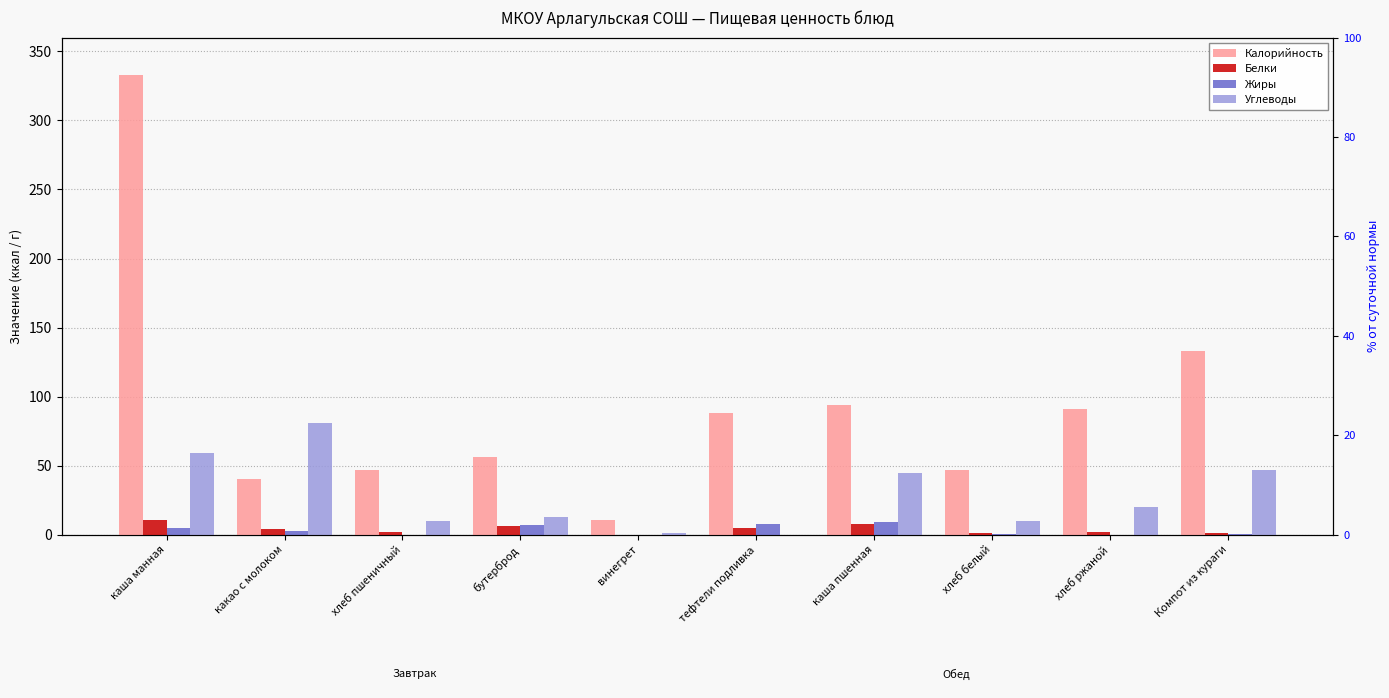

What is the value of the Белки bar at the 8th from the left?

1.6